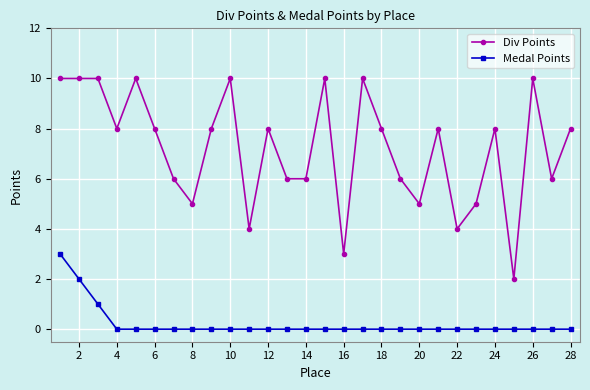

What is the value of the Div Points point at the 2nd from the left?

10